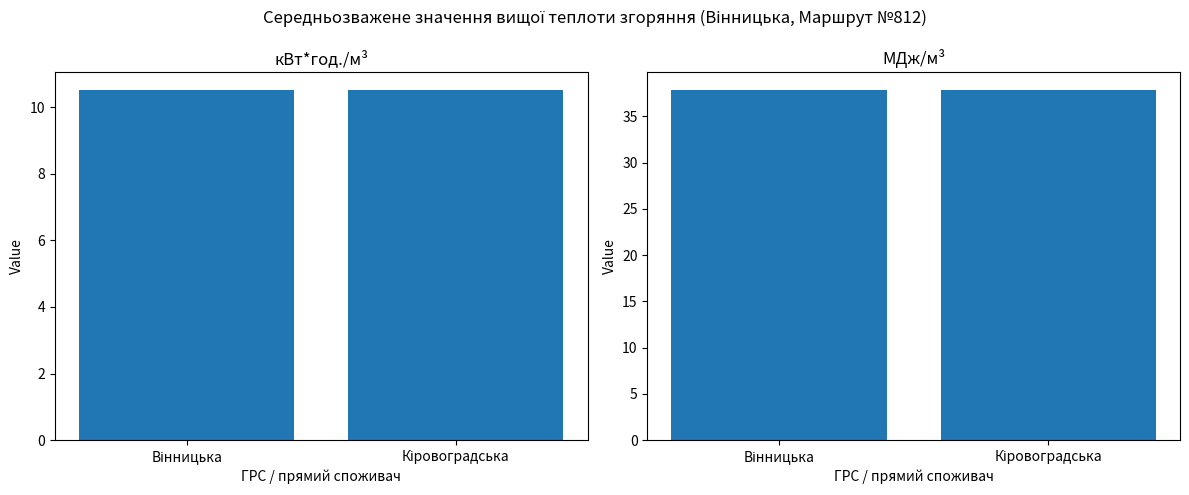

Rank the series by their average value, from highest to lowest.

МДж/м³, кВт*год./м³